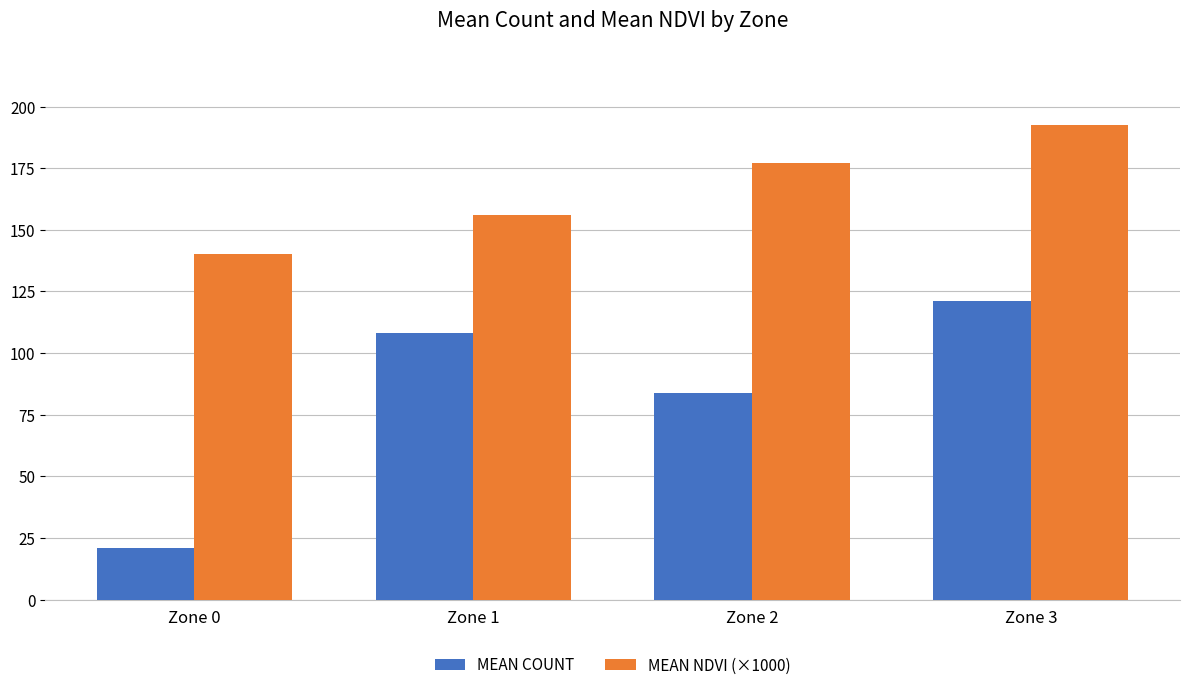

At which category is the sum across all series the highest?

Zone 3